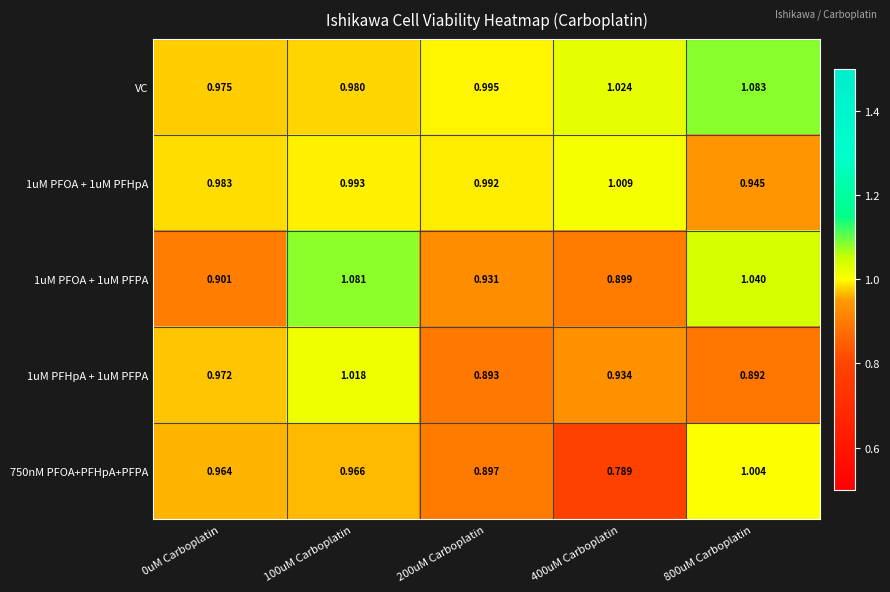

Is the value of 1uM PFHpA + 1uM PFPA at 400uM Carboplatin greater than the value of VC at 400uM Carboplatin?

No